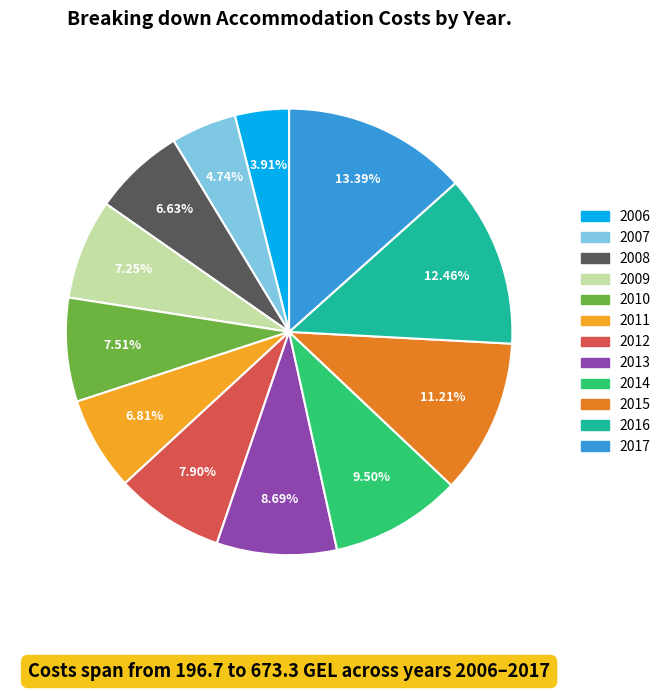

Is it true that 2006 is 4% of the pie?

True